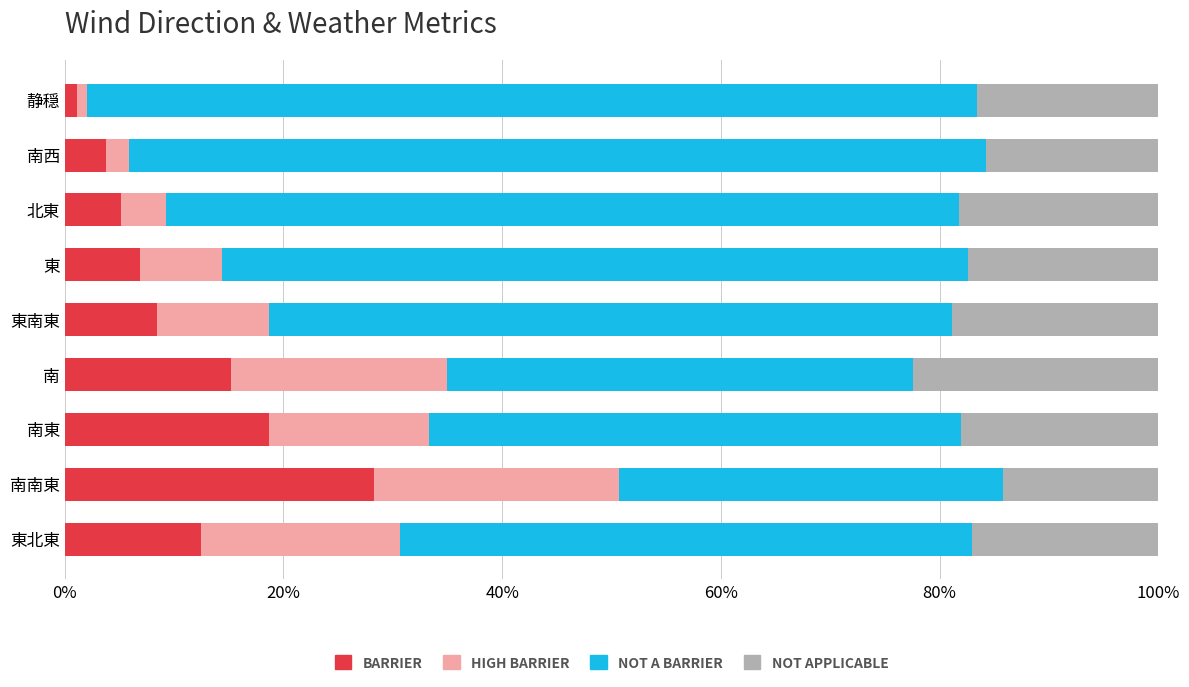

At which label does BARRIER reach its peak?

南南東